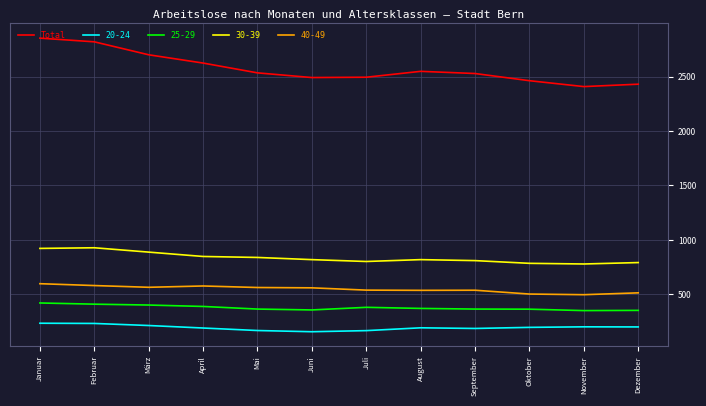

The value of Total at September is 3931. True or false?

False